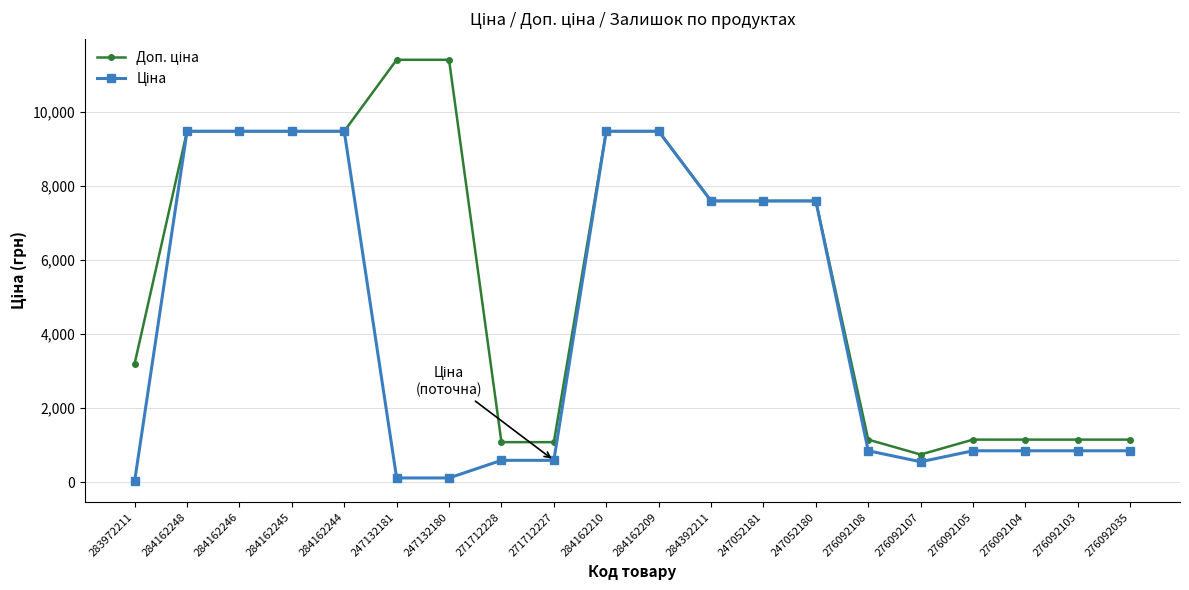

What is the greatest value displayed?

11410.0